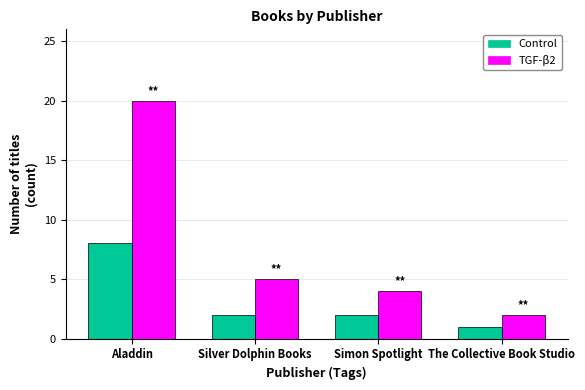

What is the total value across all series at Silver Dolphin Books?

7